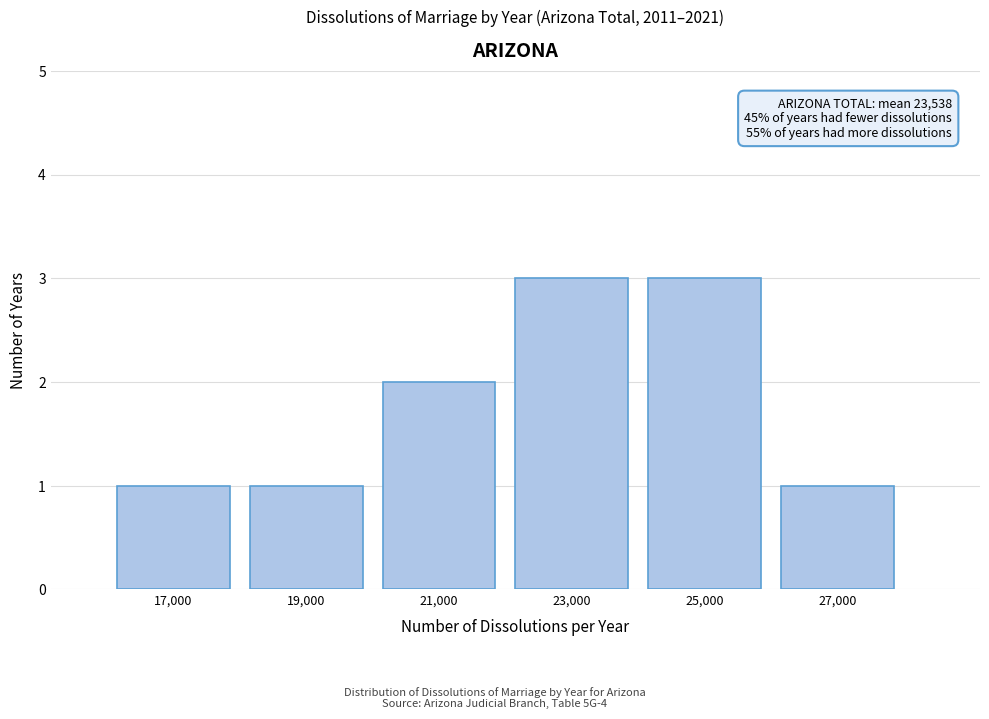

Reading left to right, list all the values displayed in this chart.

17,000=1	19,000=1	21,000=2	23,000=3	25,000=3	27,000=1